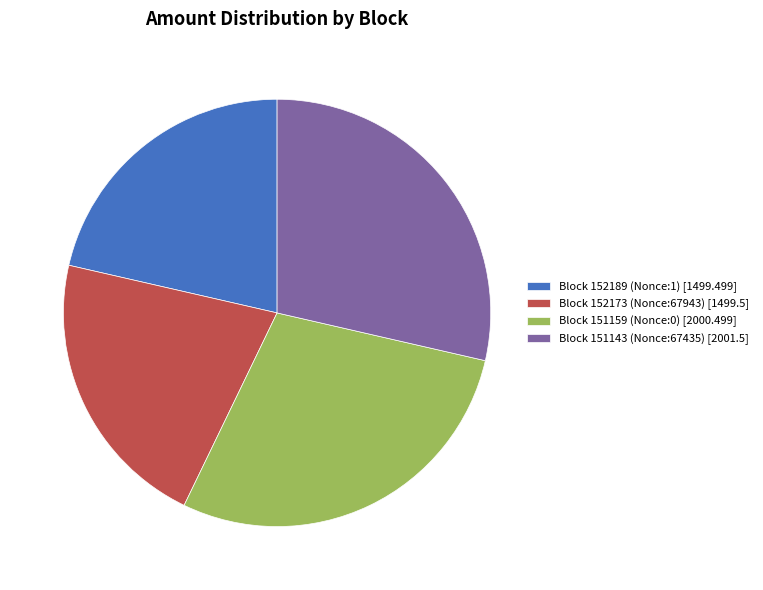

Count the number of slices in the pie.

4